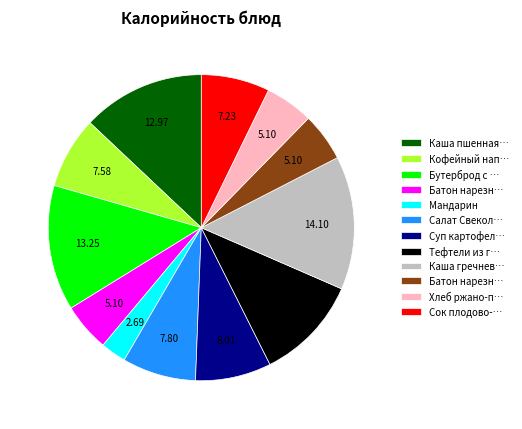

Is there a majority slice in this chart?

No